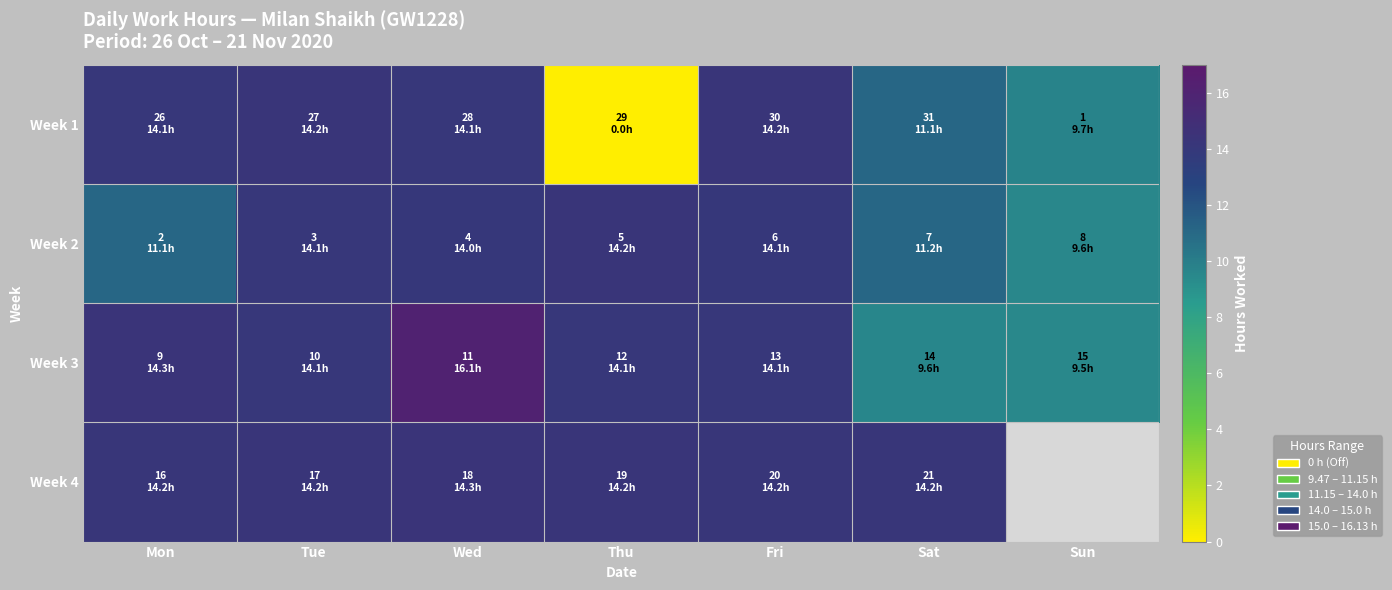

List the series in order of their overall mean, lowest first.

Week 1, Week 2, Week 3, Week 4